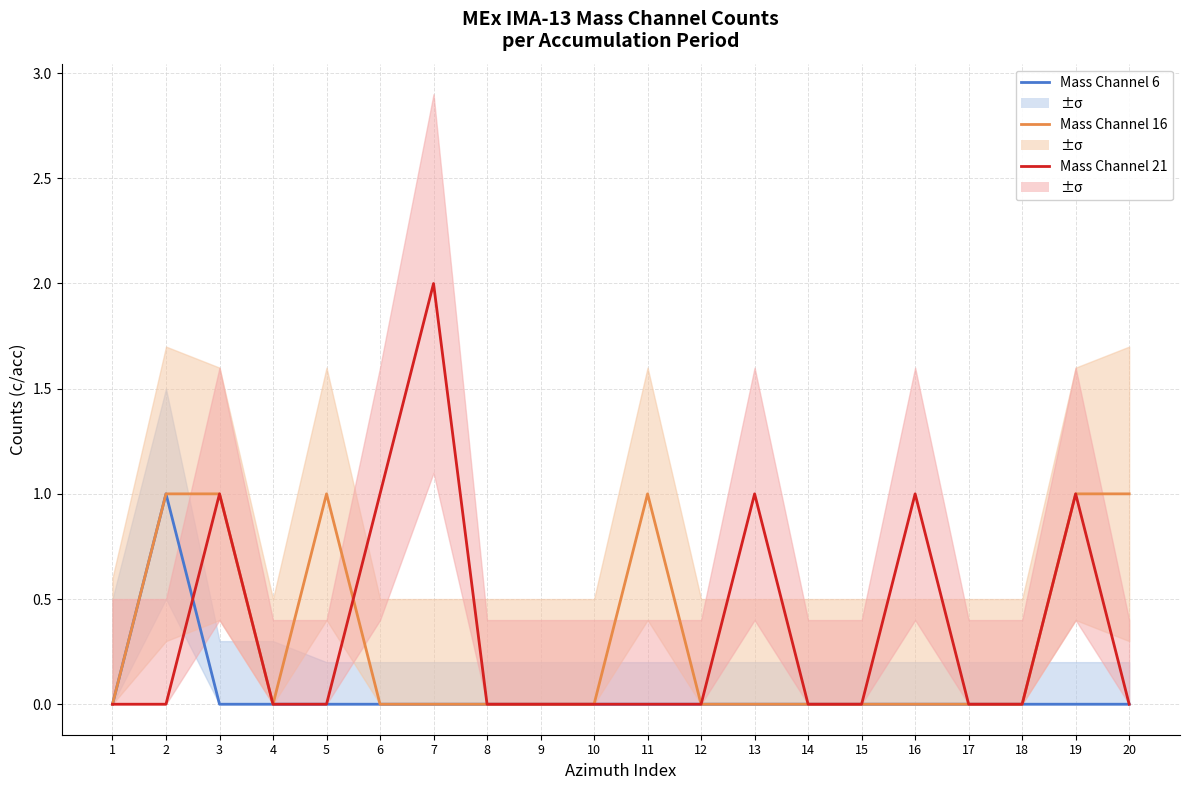

List the labels in order of Mass Channel 16 value, smallest first.

1, 4, 6, 7, 8, 9, 10, 12, 13, 14, 15, 16, 17, 18, 2, 3, 5, 11, 19, 20